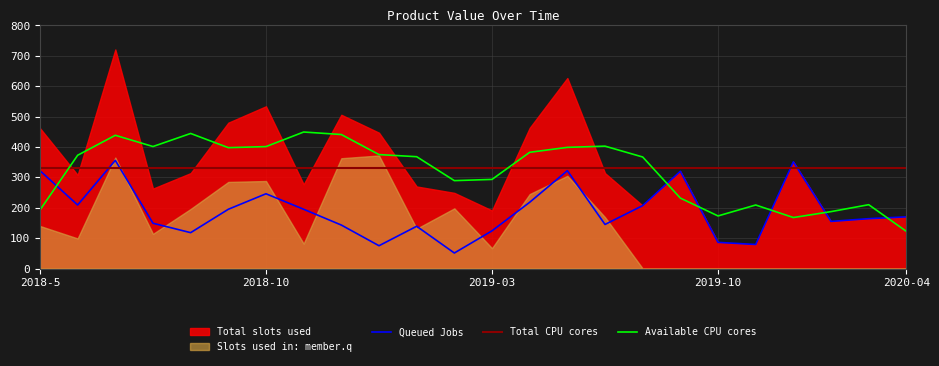

The value of Queued Jobs at 2019-10 is 140.8. True or false?

False